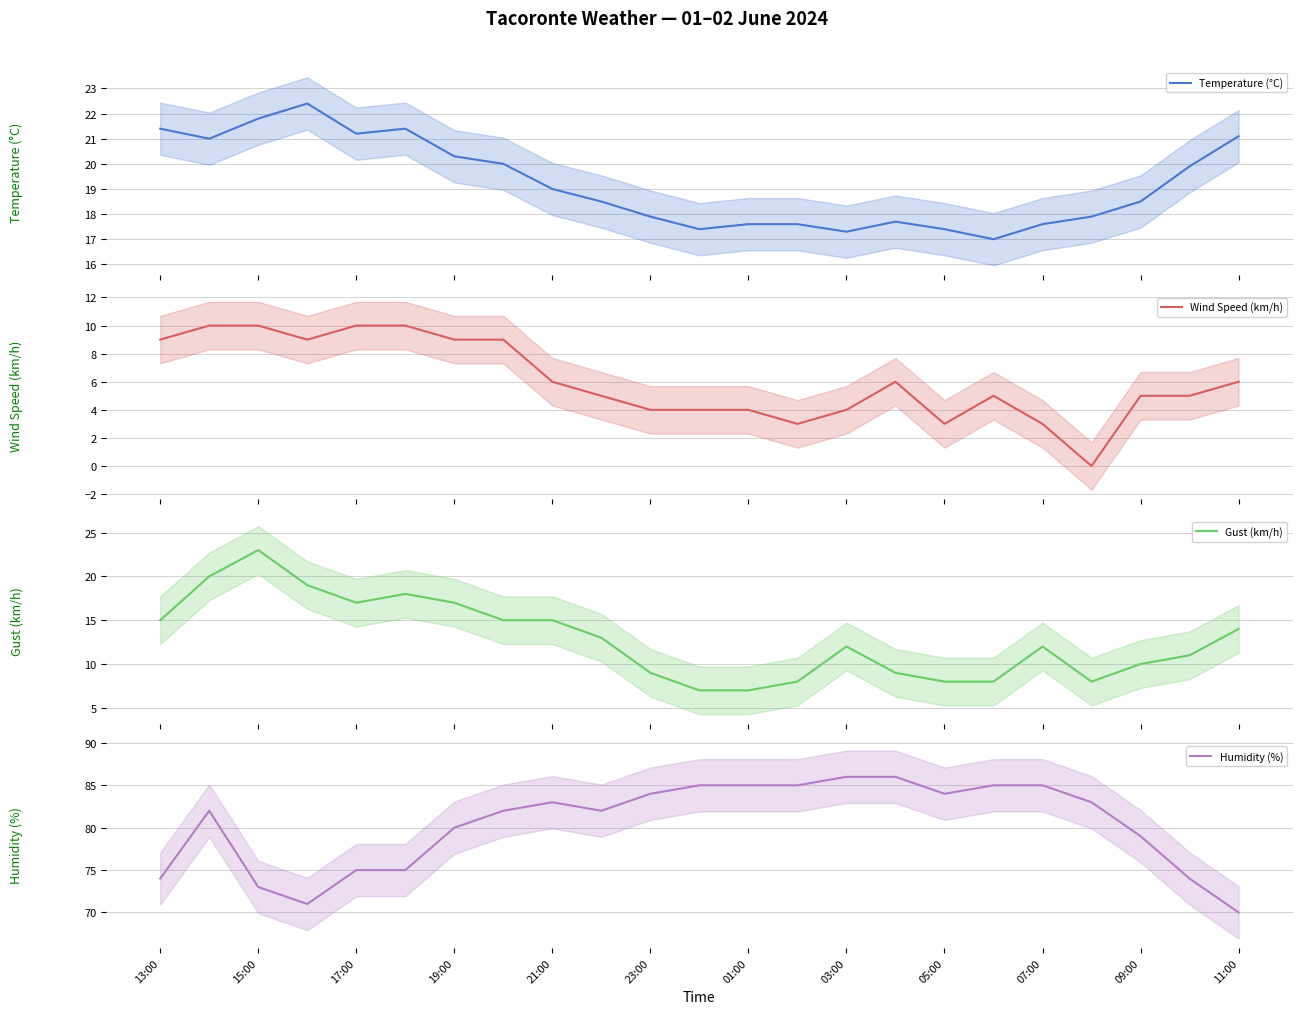

What is the lowest value of the Gust (km/h) series?

7